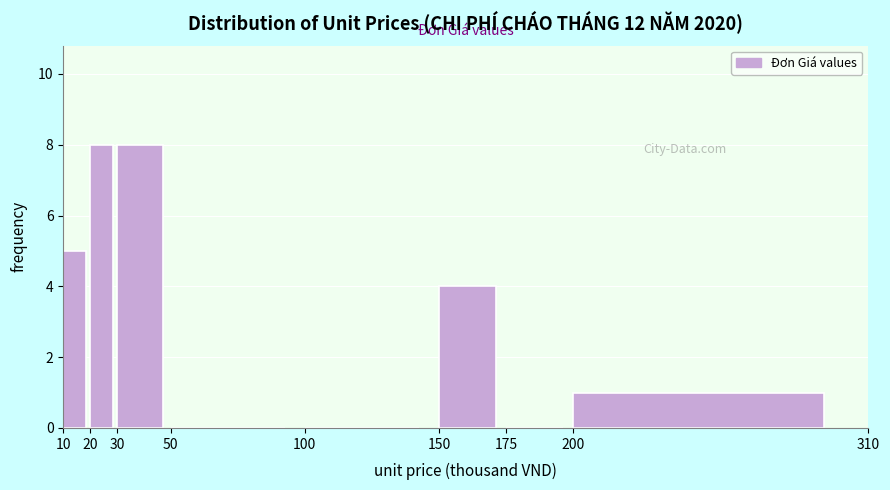

Reading left to right, transcribe this chart: for each bar, give the range it covers on the x-axis and its height. The values are not printed on the chart, so give them approximately, as read against the axis.

10 to 20: 5
20 to 30: 8
30 to 50: 8
50 to 100: 0
100 to 150: 0
150 to 175: 4
175 to 200: 0
200 to 310: 1